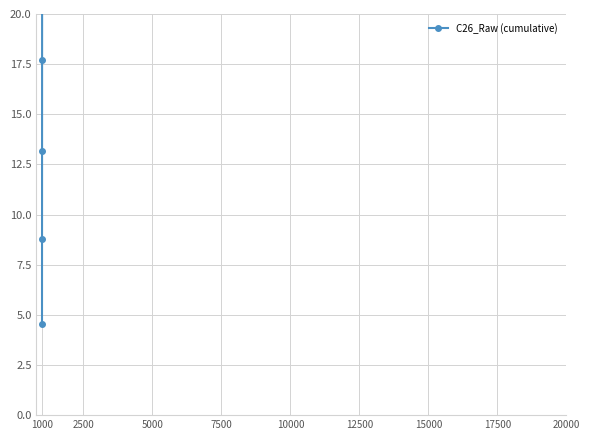

Between 2500 and 20000, which is larger?

20000